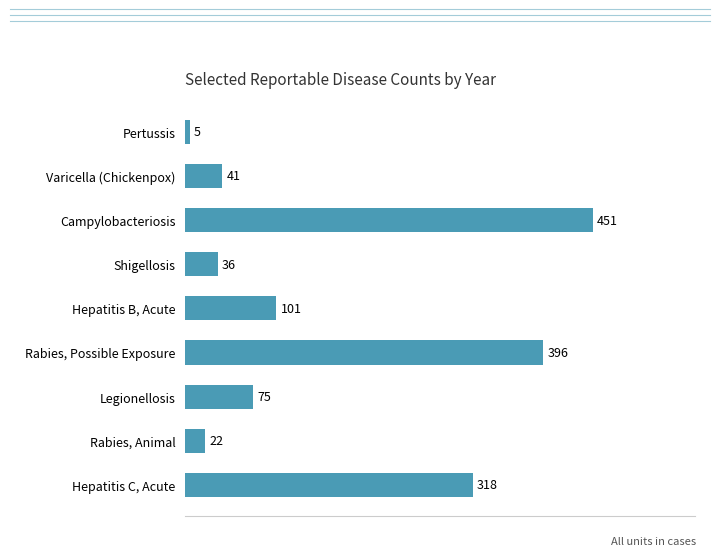

The value at Legionellosis is 75. True or false?

True